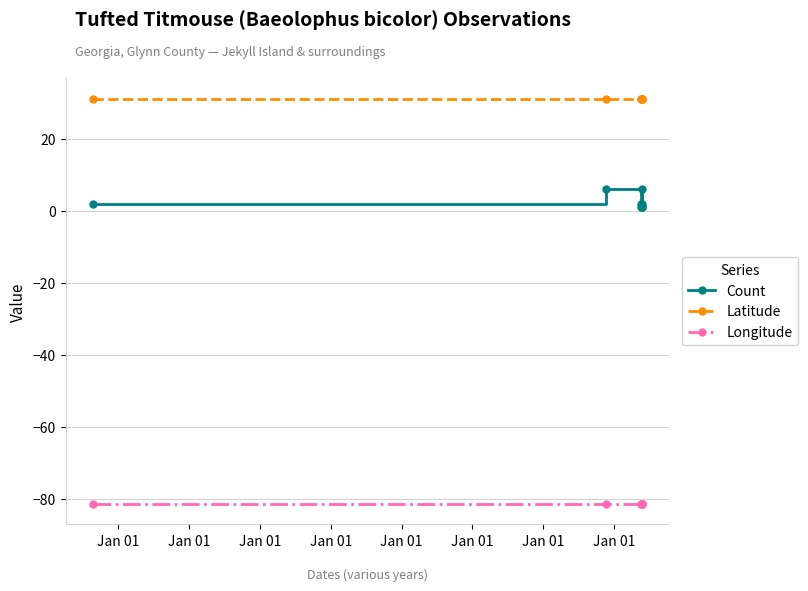

What are all the series names shown in the legend?

Count, Latitude, Longitude